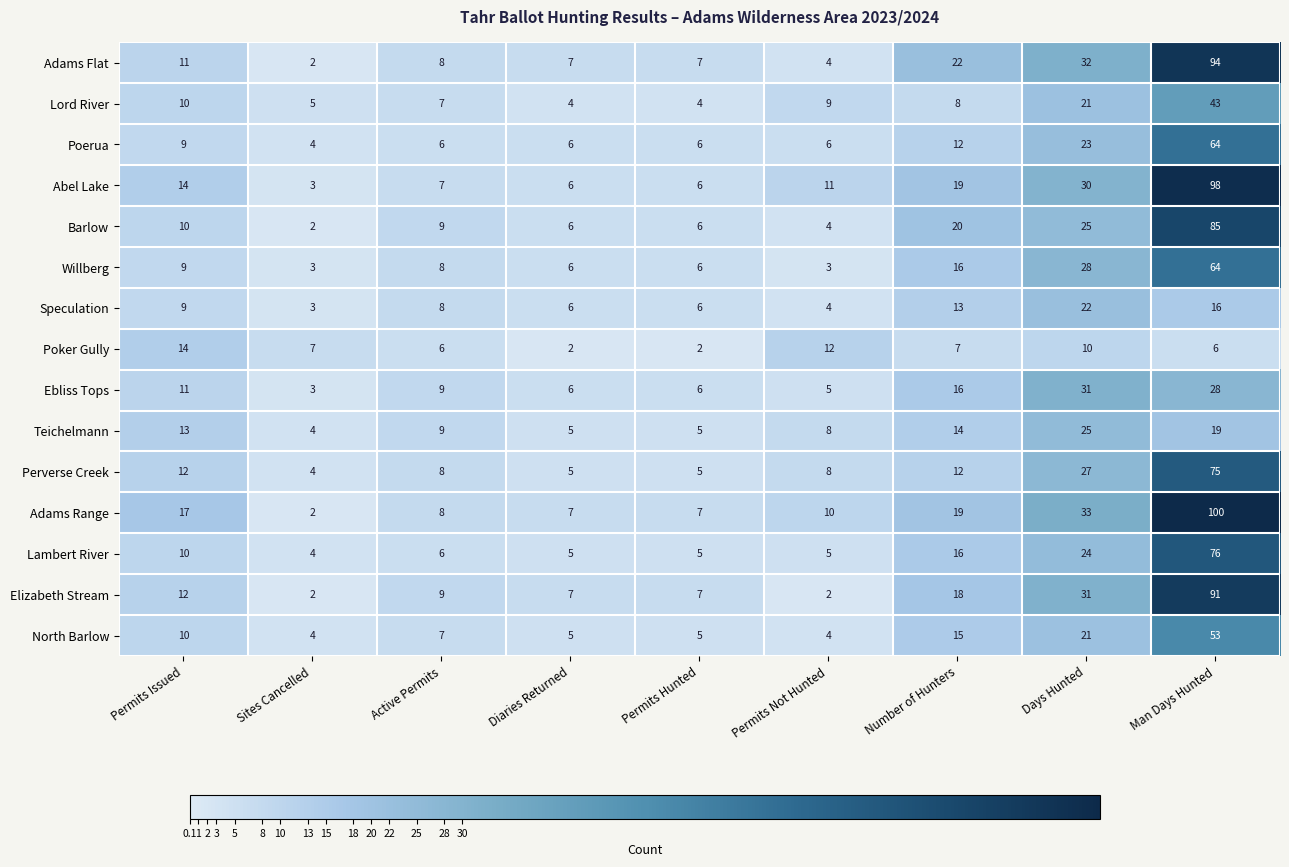

Which series changed the most between Sites Cancelled and Number of Hunters?

Adams Flat